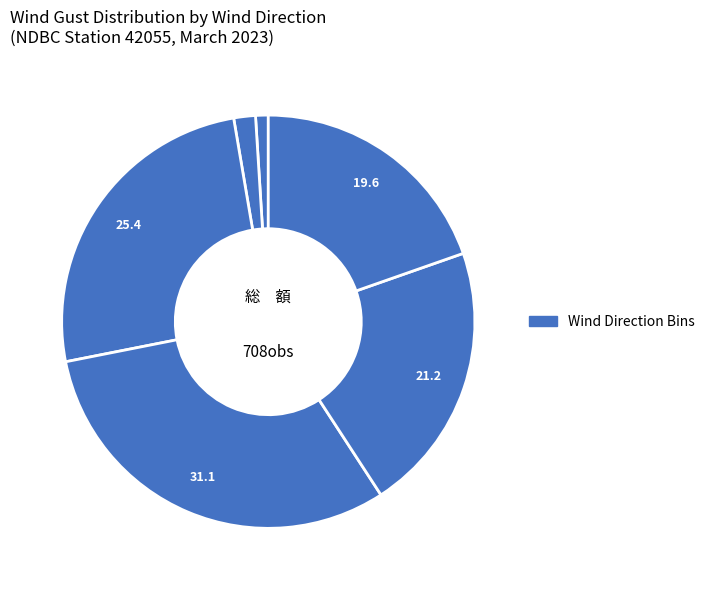

Which category has the smallest portion of the pie?

140-160 deg